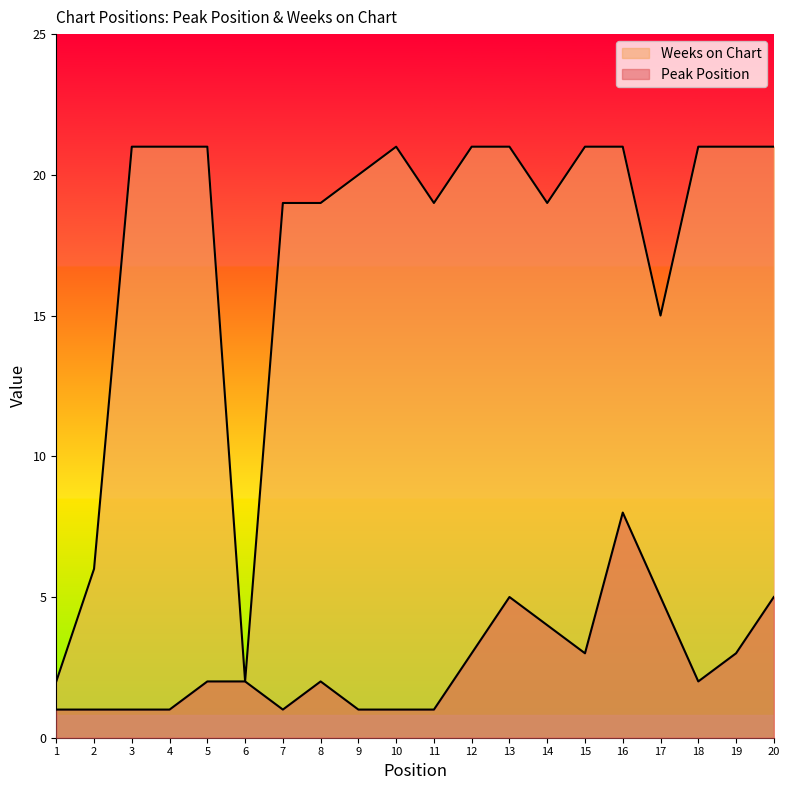

Is it true that Weeks on Chart equals 21 at 20?

True